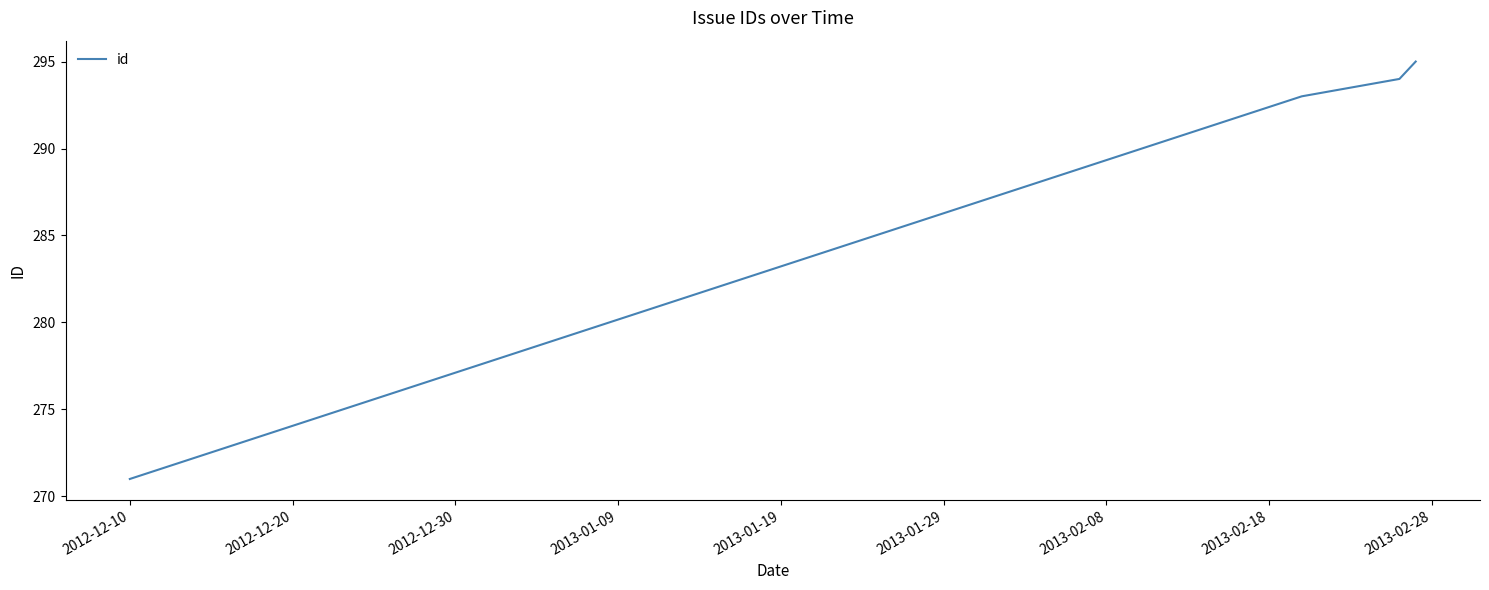

True or false: the data has more than 0 interior local peaks.

False